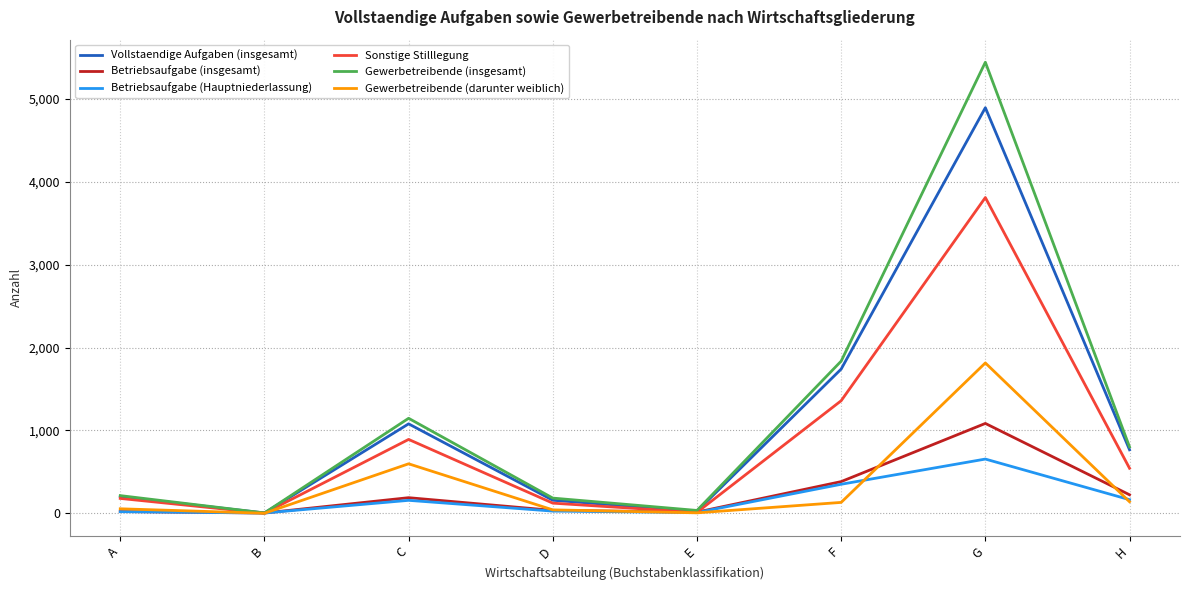

At which category does Betriebsaufgabe (insgesamt) reach its first local peak?

C